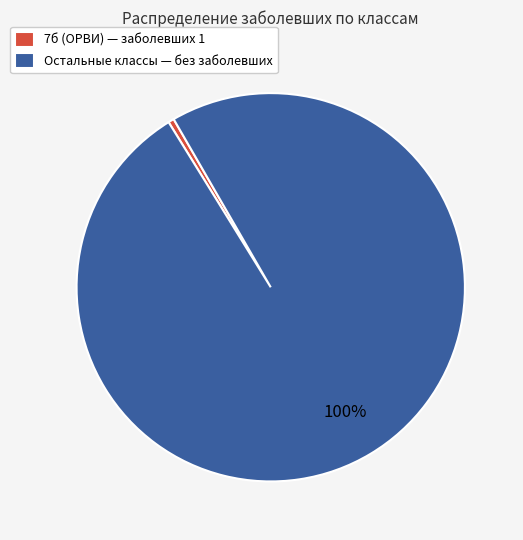

Rank the categories by value from highest to lowest.

Остальные классы — без заболевших, 7б (ОРВИ) — заболевших 1